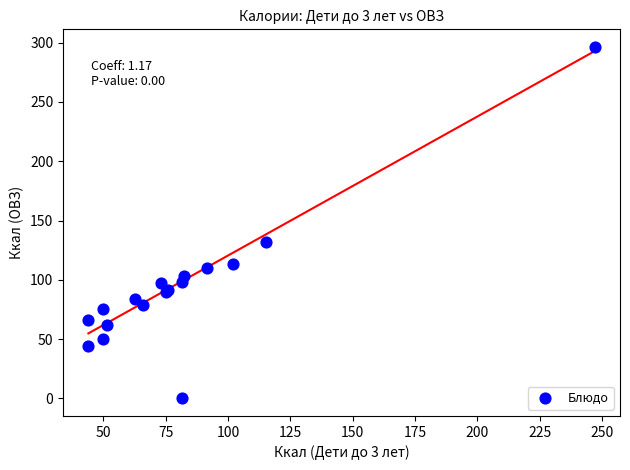

What Y value in the scatter plot is closest to 148?

131.7